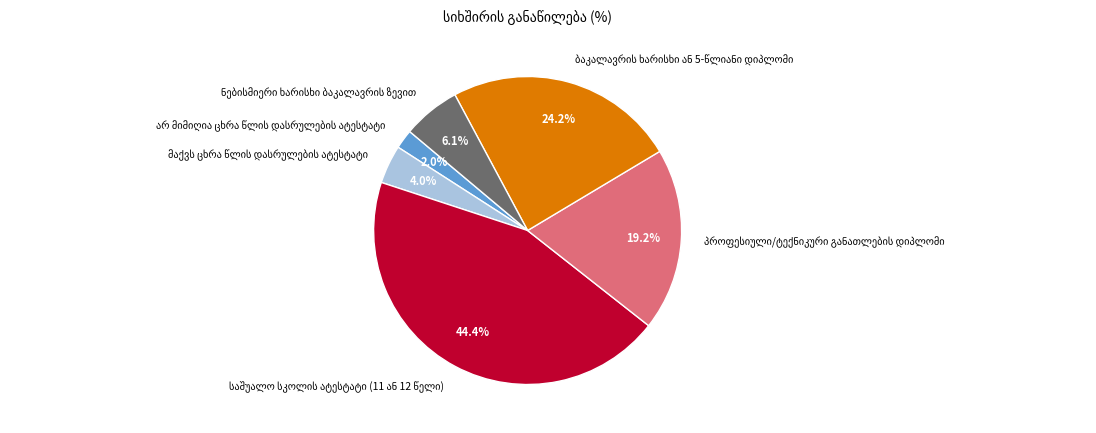

Is there any slice that represents more than half of the pie?

No